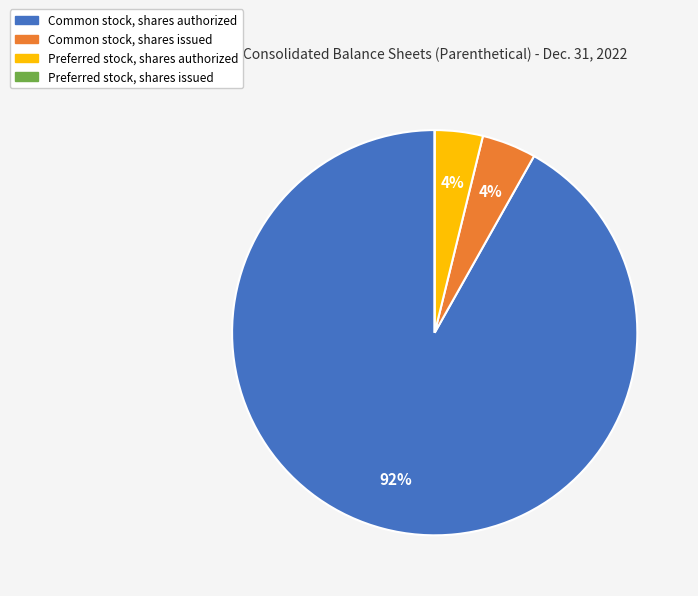

Is it true that Common stock, shares authorized is 99% of the pie?

False